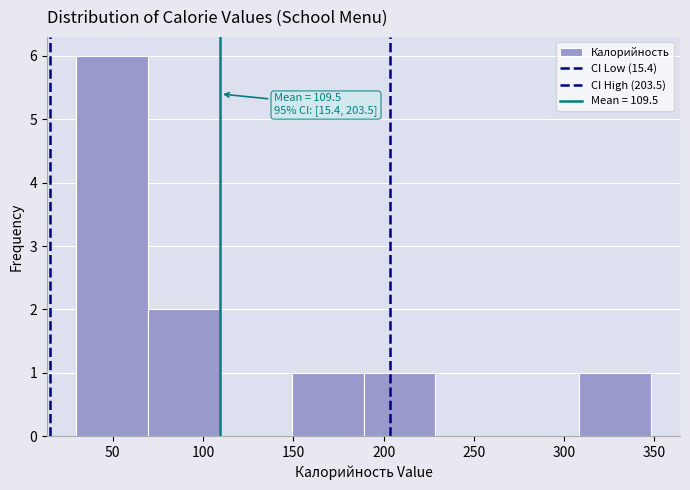

Which range on the x-axis has the tallest bar?

30 to 70